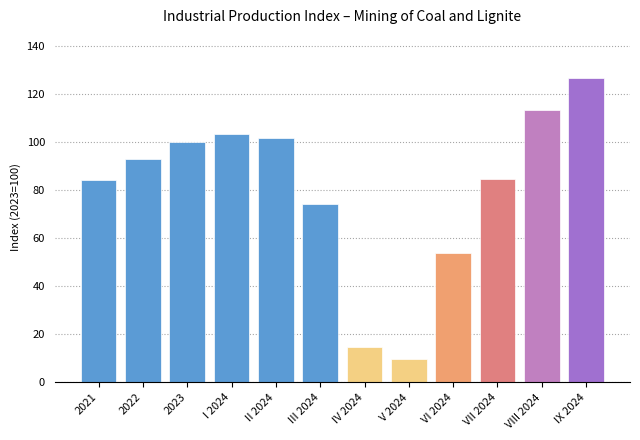

What is the maximum value shown in the chart?

126.8